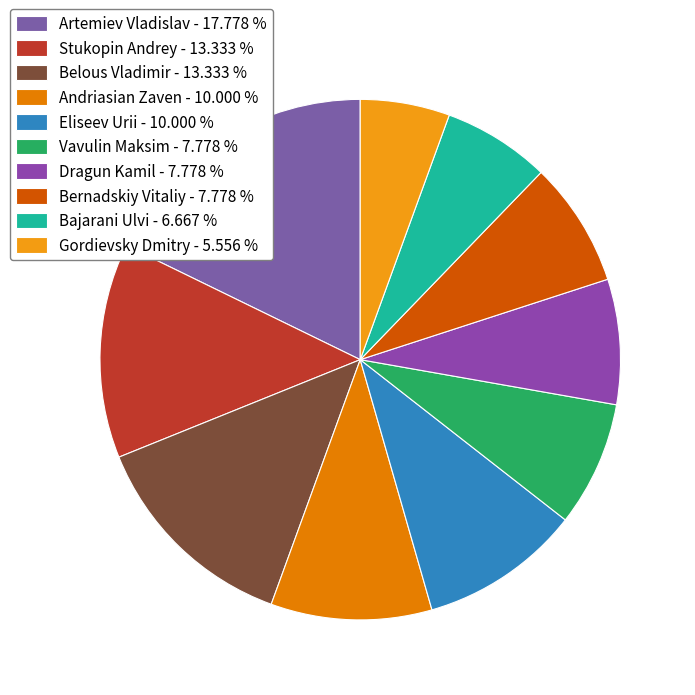

Combined, do Stukopin Andrey and Bajarani Ulvi account for over 50%?

No